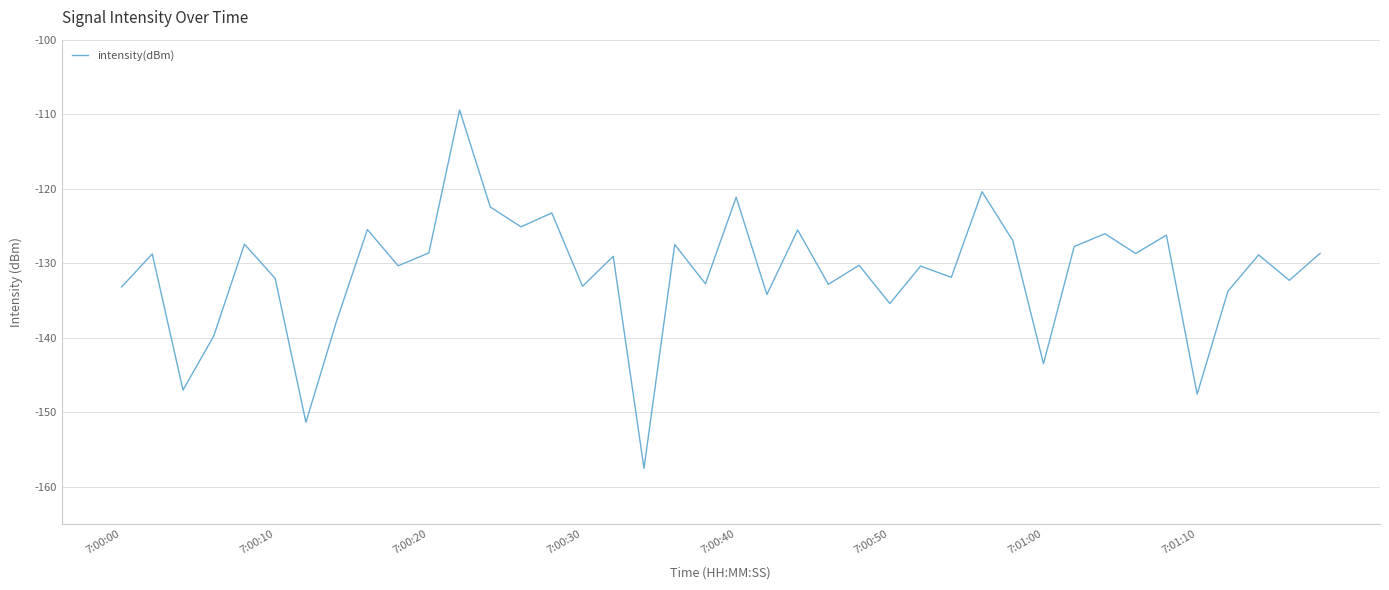

What is the maximum value shown in the chart?

-109.4